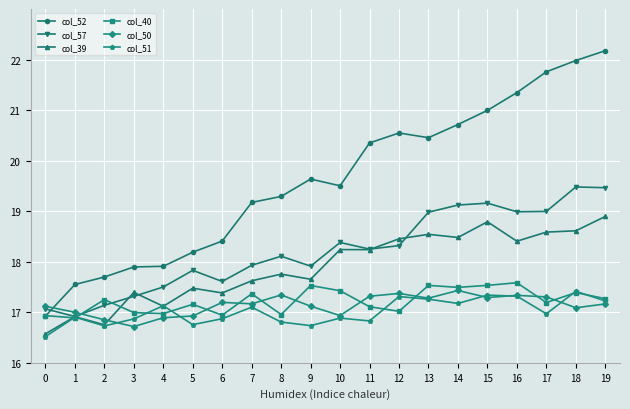

Between 5 and 16, which series saw the biggest shift?

col_52